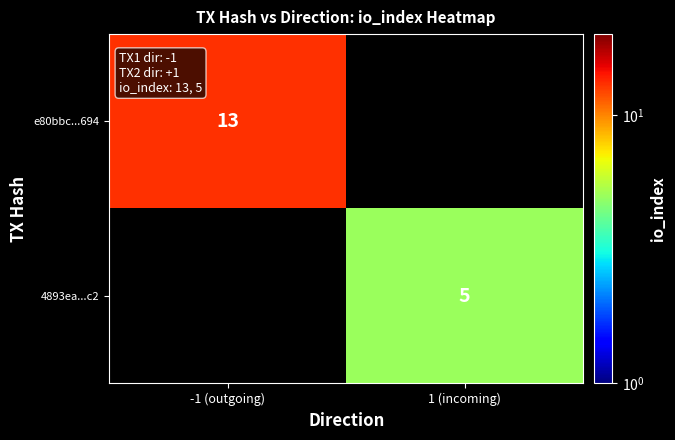

True or false: 4893ea...c2 has a value of 5 at 1 (incoming).

True